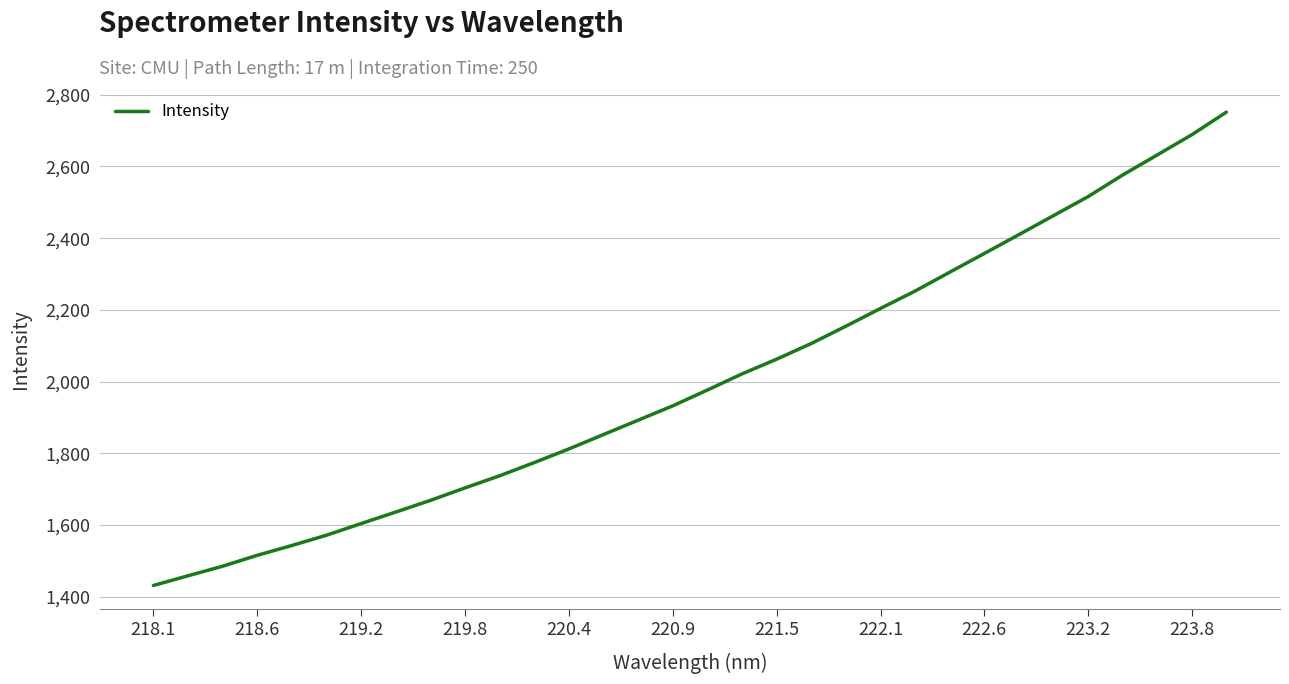

What is the maximum value shown in the chart?

2751.6